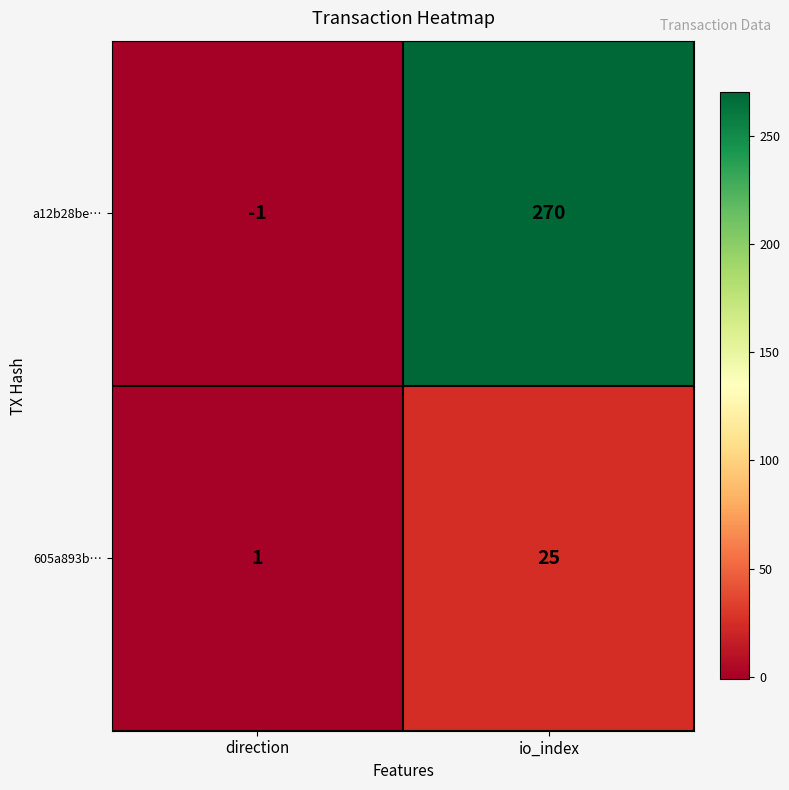

Rank the series by their average value, from highest to lowest.

a12b28be…, 605a893b…